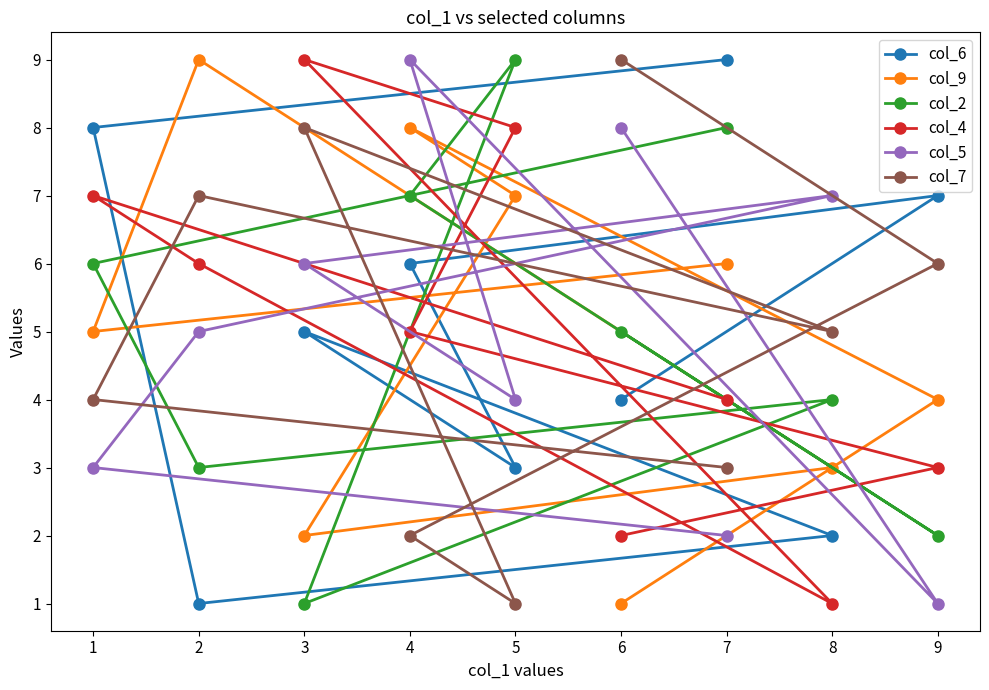

What are all the series names shown in the legend?

col_6, col_9, col_2, col_4, col_5, col_7